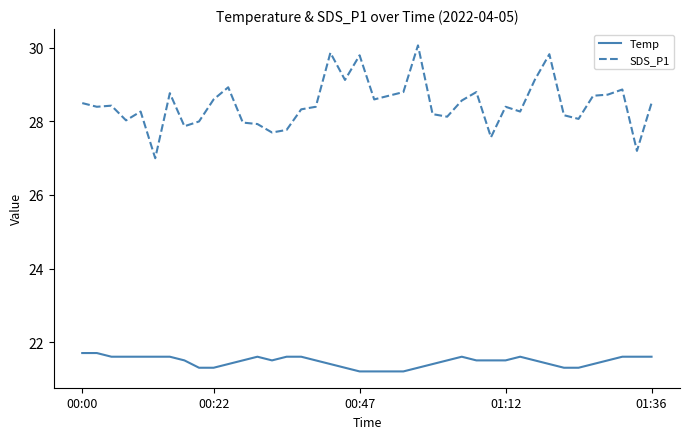

What is the smallest value displayed?

21.2